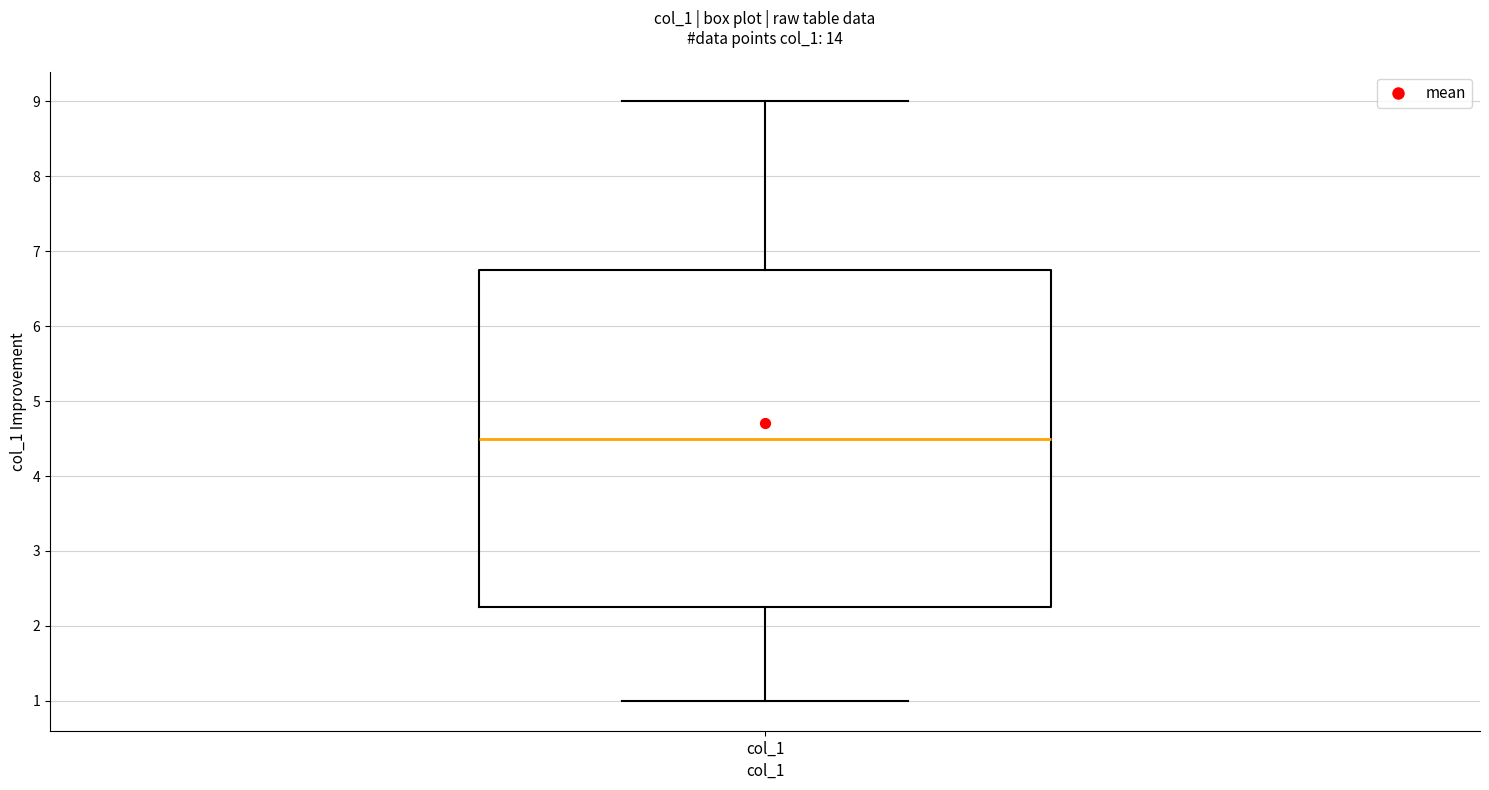

Read this box plot against the y-axis: the position of the median line, the range covered by the box, and the ends of both whiskers. The values are not printed on the chart, so give them approximately, as read against the axis.

median 4.5, box 2.3 to 6.8, whiskers 1.0 to 9.0